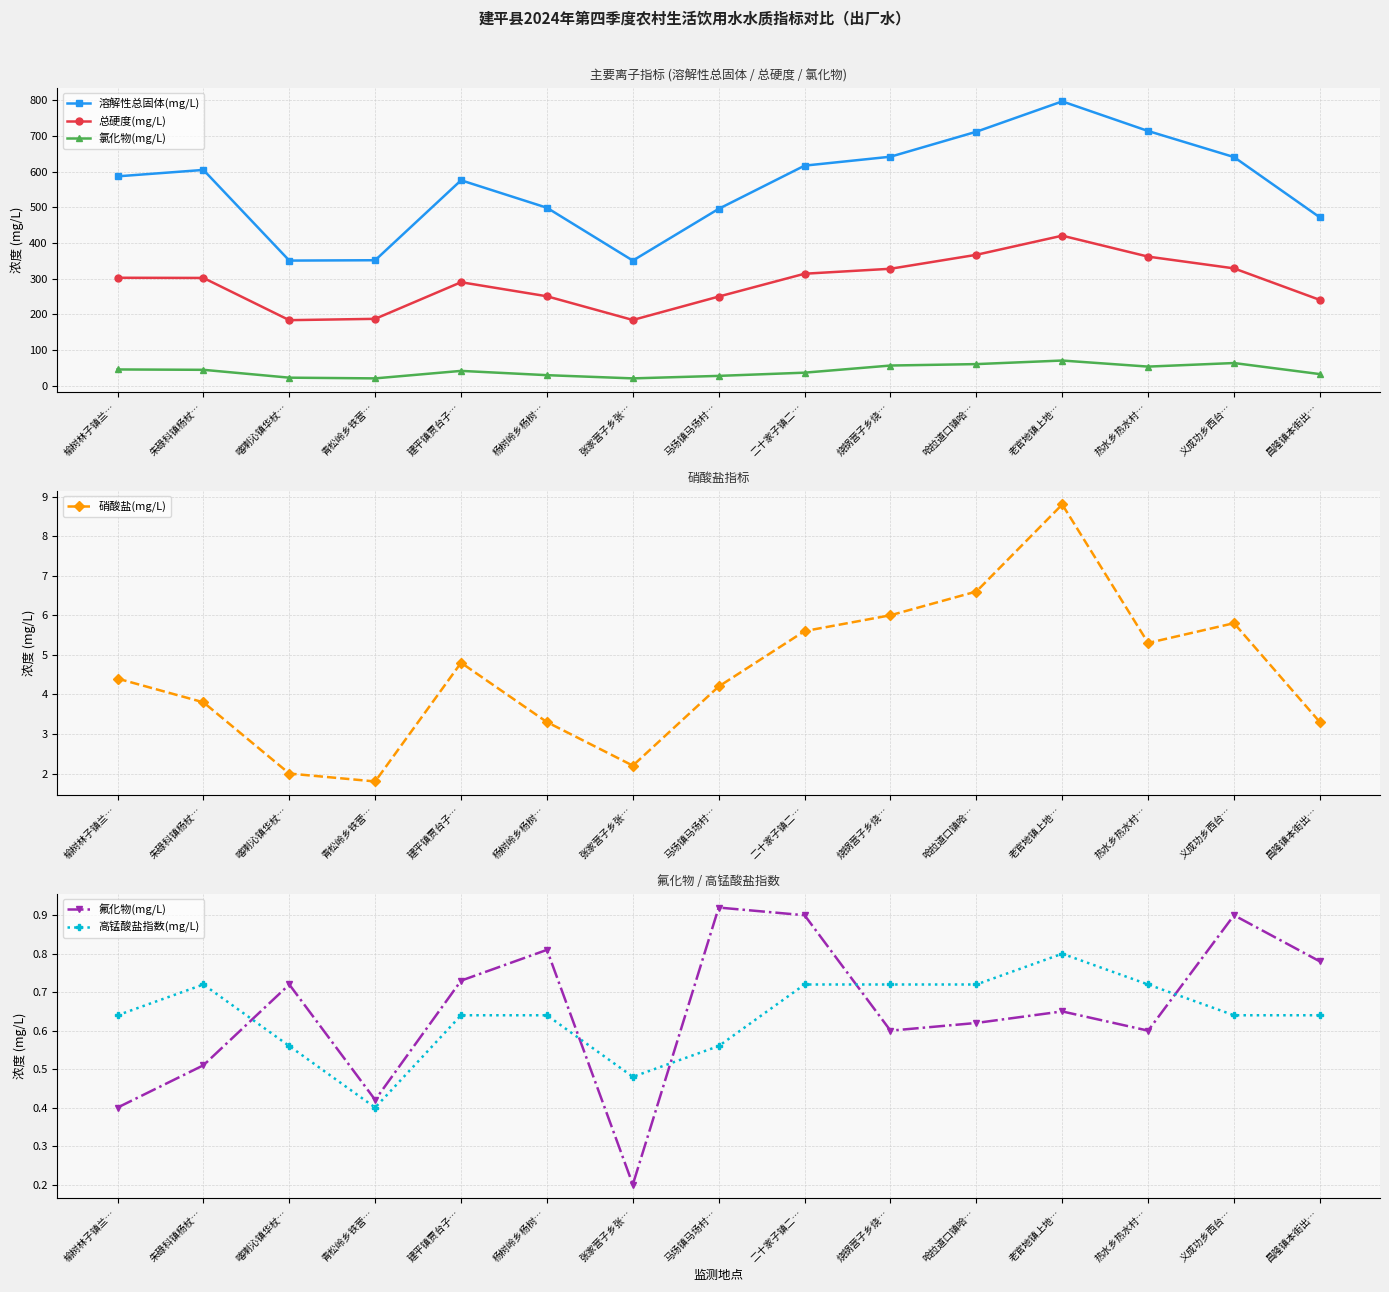

What is the value of the 高锰酸盐指数(mg/L) point at the 11th from the left?

0.7